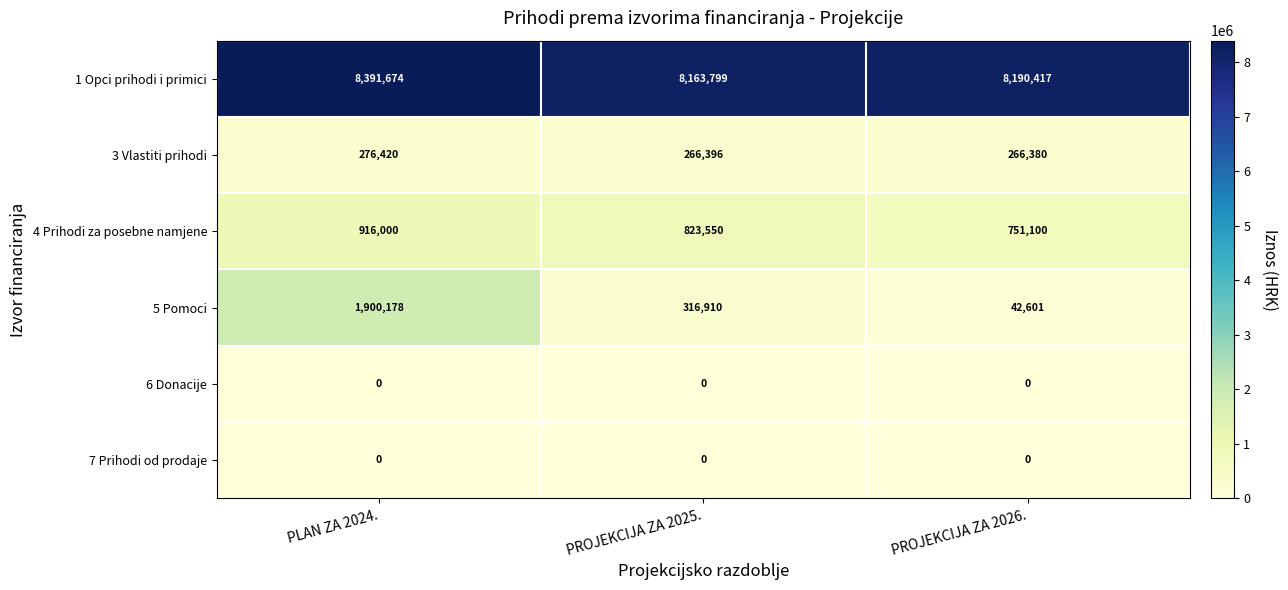

How many series are shown in this chart?

6